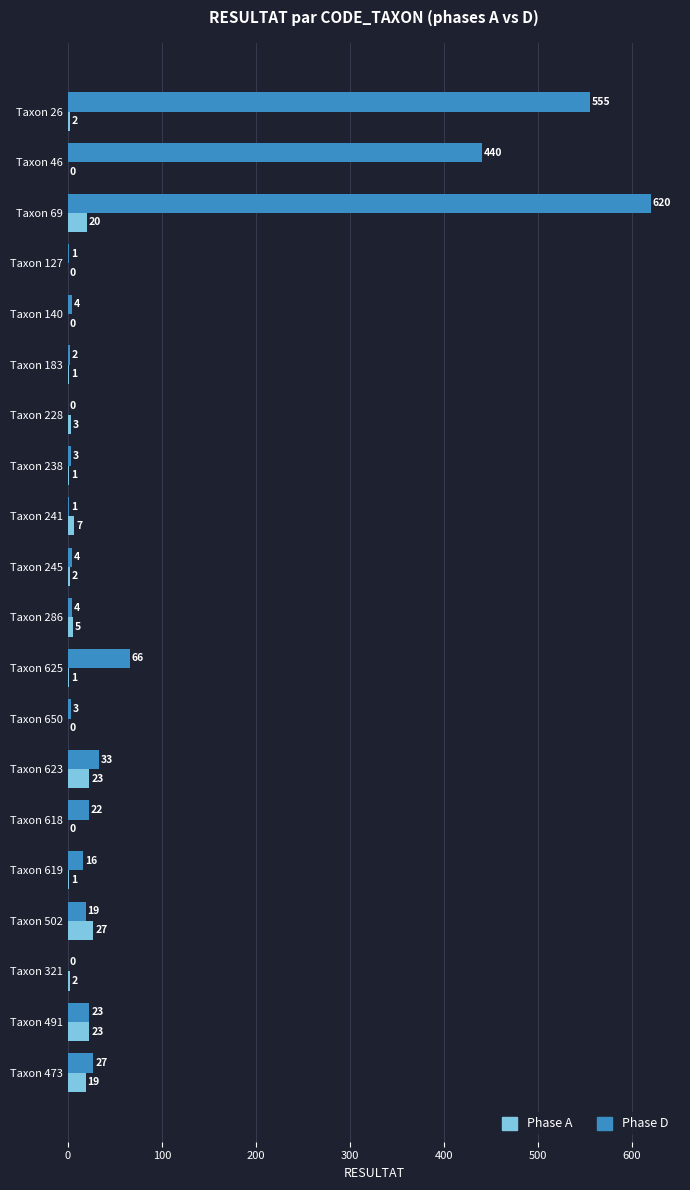

What is the sum of all Phase D values?

1843